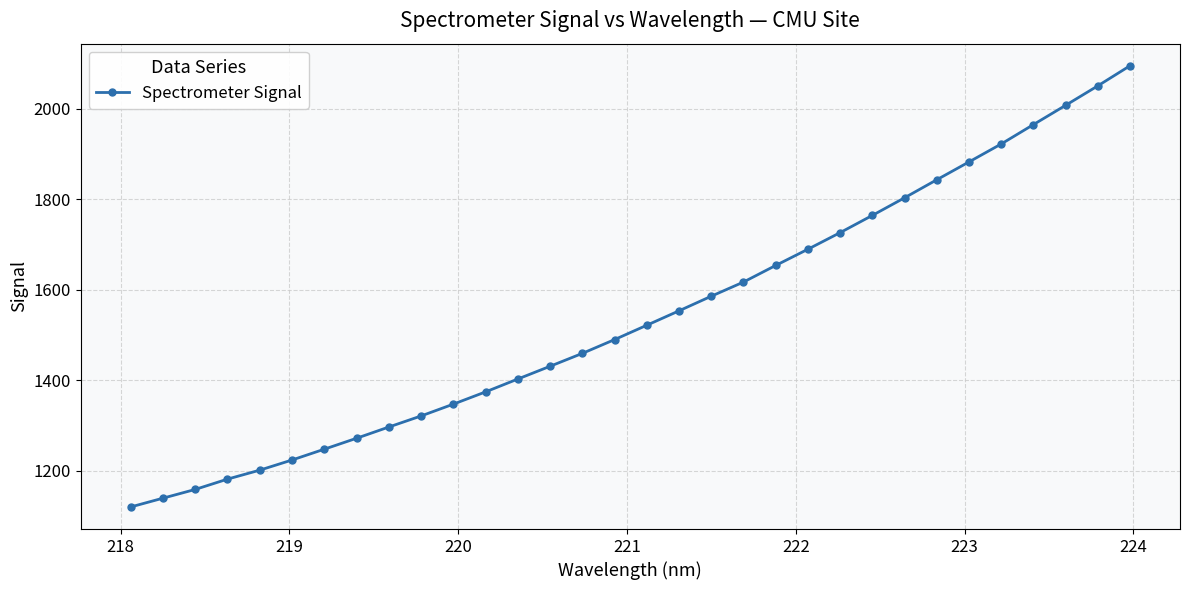

What is the value of the 32nd point from the left?

2095.1